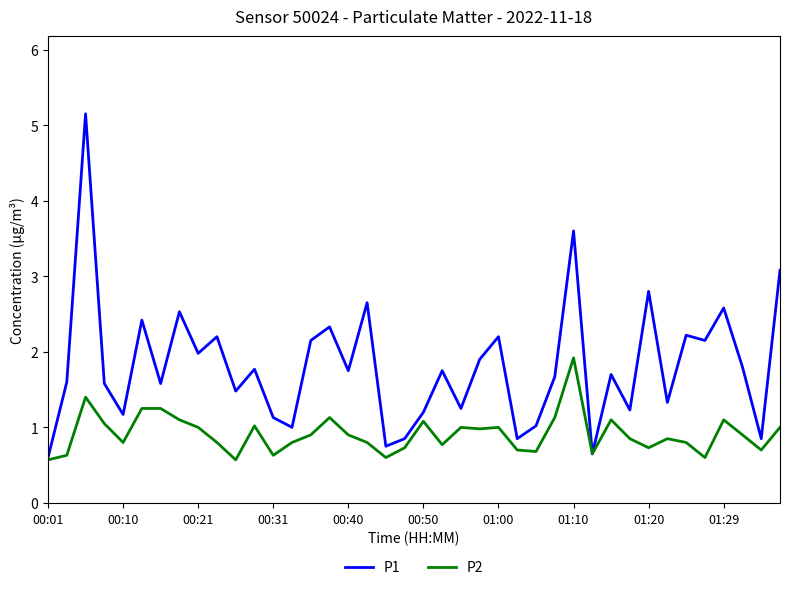

Rank the series by their maximum value, from lowest to highest.

P2, P1